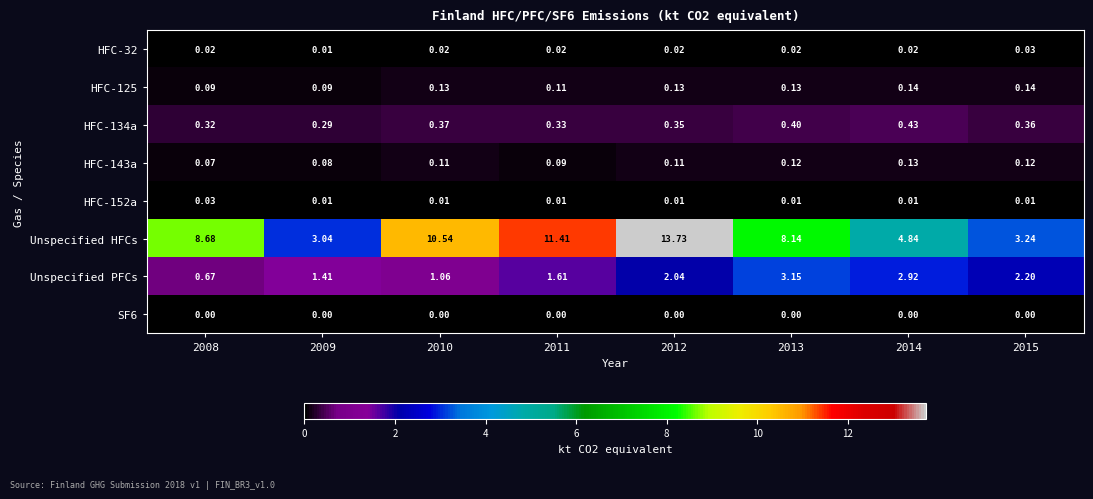

Between 2013 and 2015, which series saw the biggest shift?

Unspecified HFCs